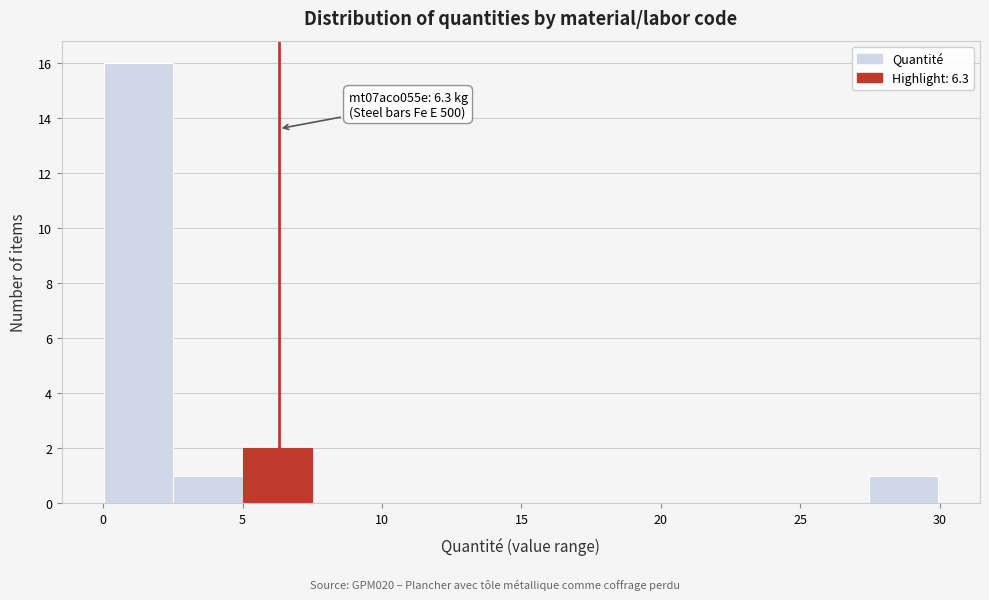

Which range on the x-axis has the tallest bar?

0.0 to 2.5